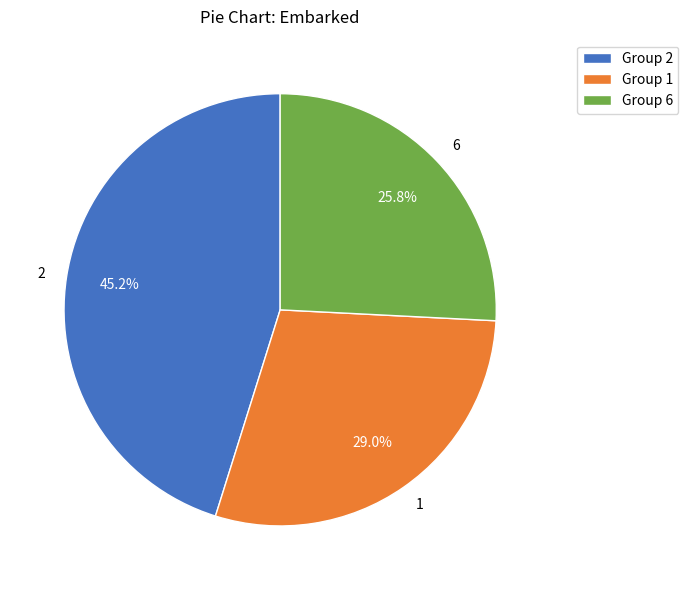

Is there a majority slice in this chart?

No